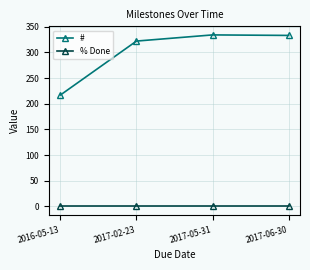

True or false: # and % Done intersect in this chart.

False